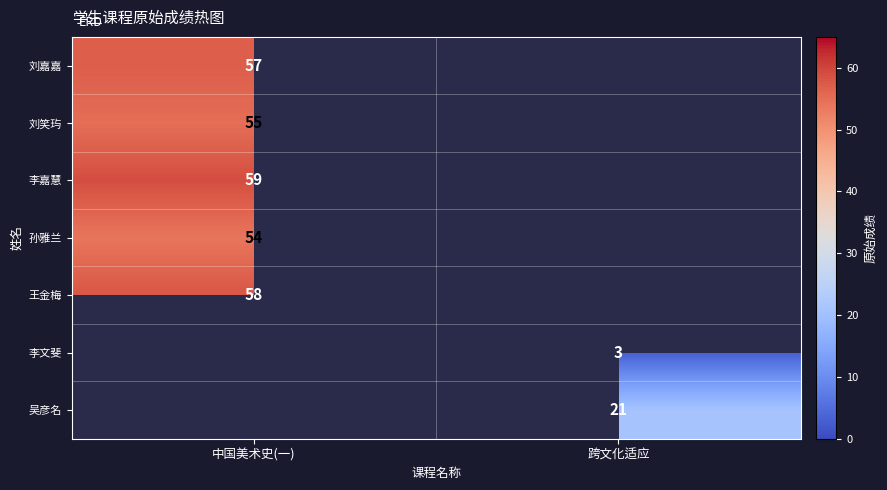

True or false: 王金梅 has a value of 12 at 中国美术史(一).

False